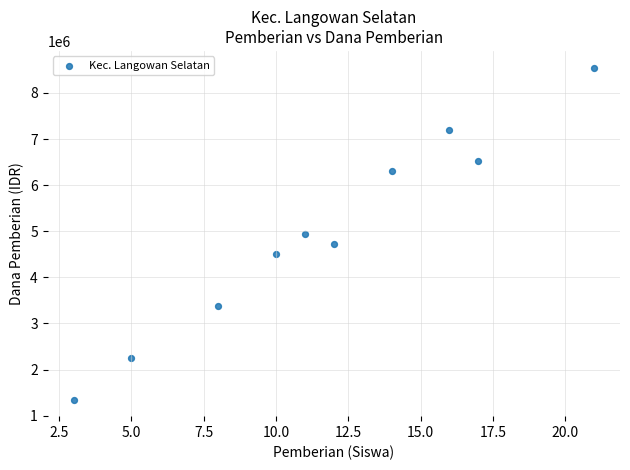

What is the range of Y values (max minus min)?

7200000